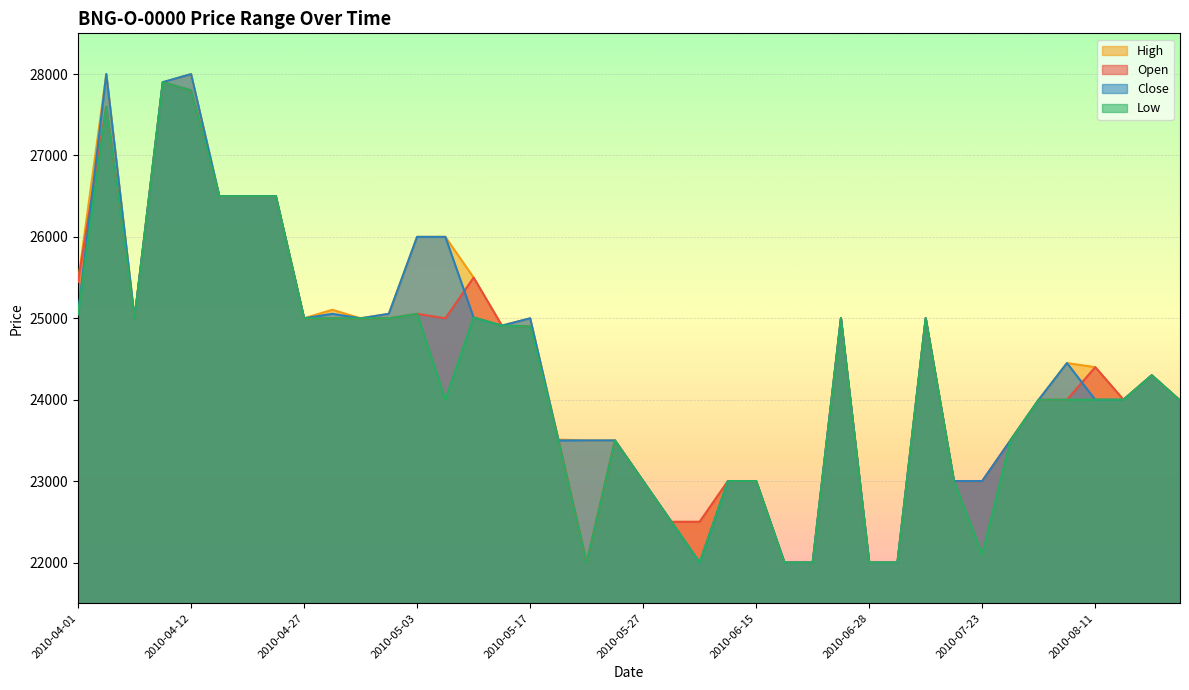

What is the total value across all series at 2010-05-04?

101000